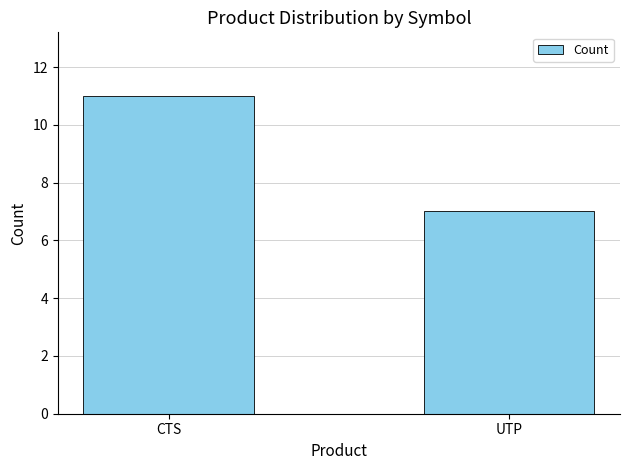

What is the minimum value shown in the chart?

7